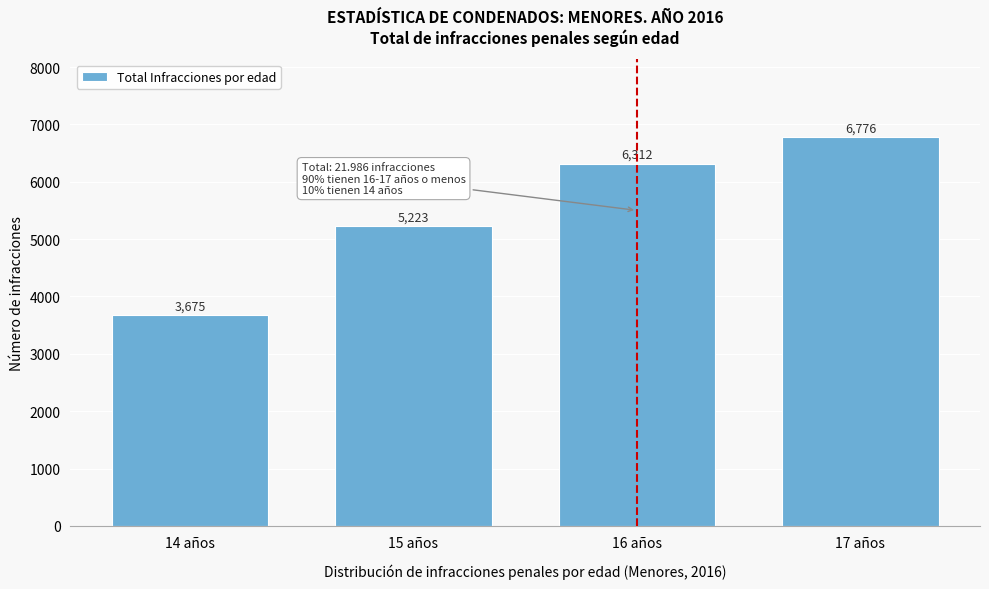

Reading right to left, transcribe all the data shown in this chart.

6776	6312	5223	3675